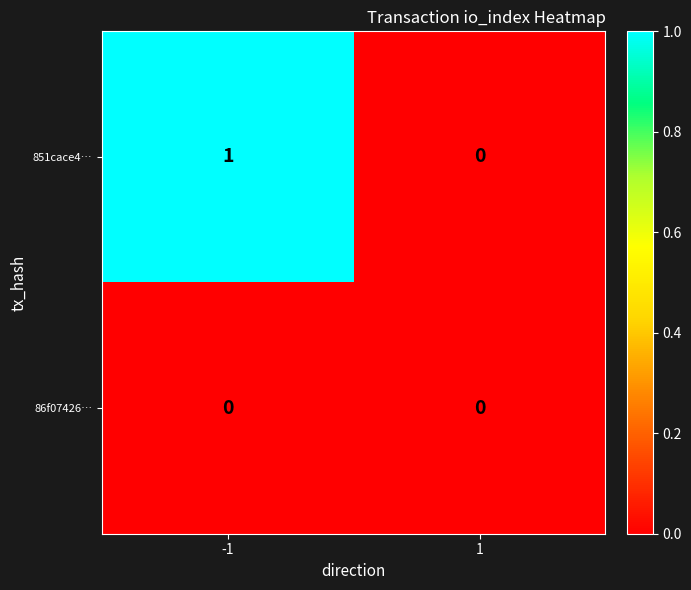

Reading left to right, extract all data points from this chart.

851cace4…: 1	0
86f07426…: 0	0